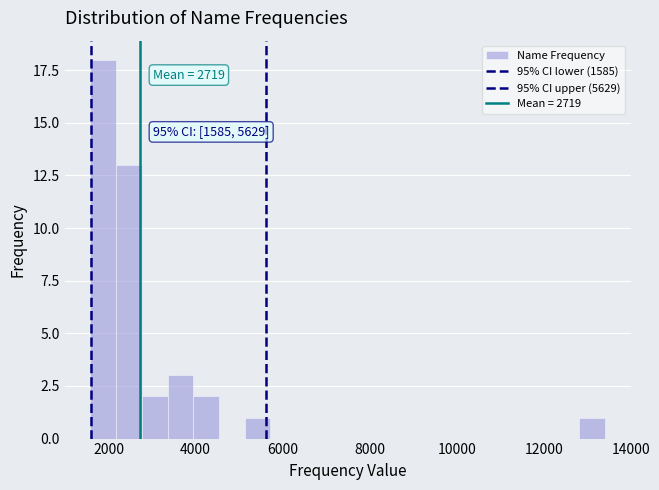

Around what value on the x-axis is the tallest bar? Give the approximate position of its centre, as read against the axis.

1800